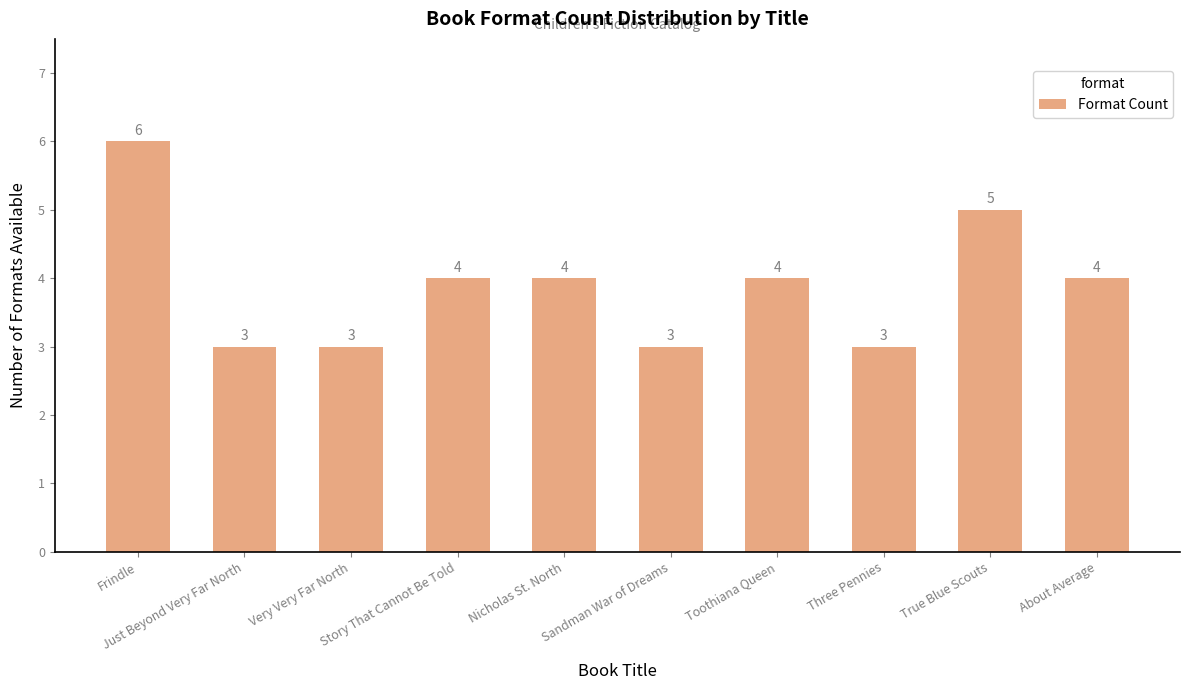

Which category has the highest value across all series?

Frindle